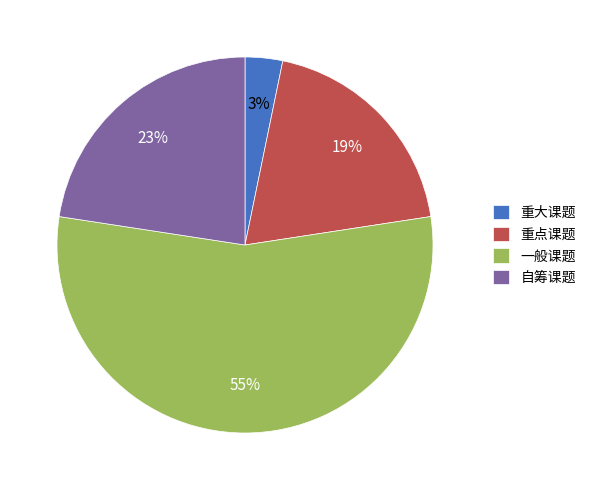

To the nearest percent, what is the average slice percentage?

25%